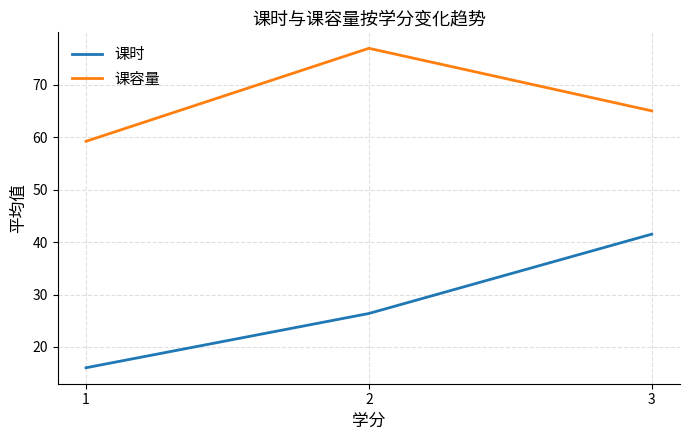

Rank the series at 1 from highest to lowest value.

课容量, 课时